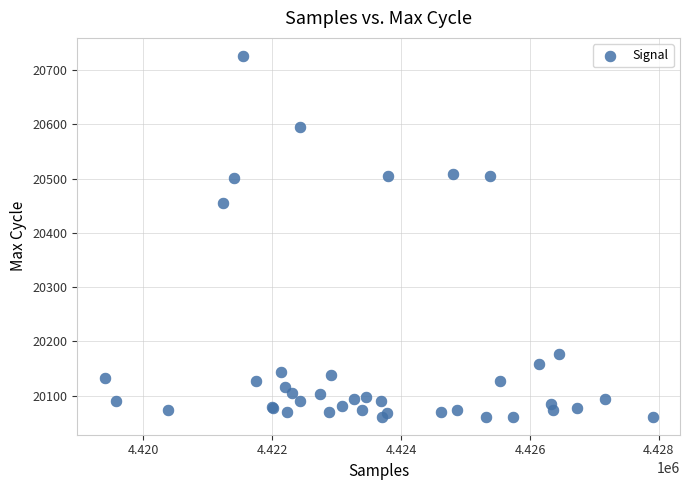

What Y value in the scatter plot is closest to 20393?

20454